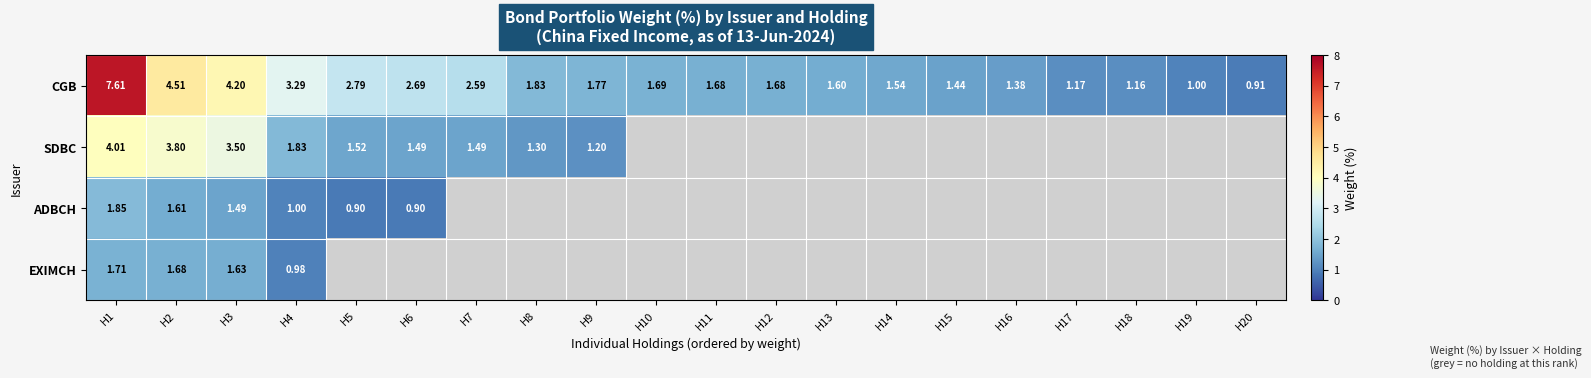

Rank the series at H2 from highest to lowest value.

CGB, SDBC, EXIMCH, ADBCH